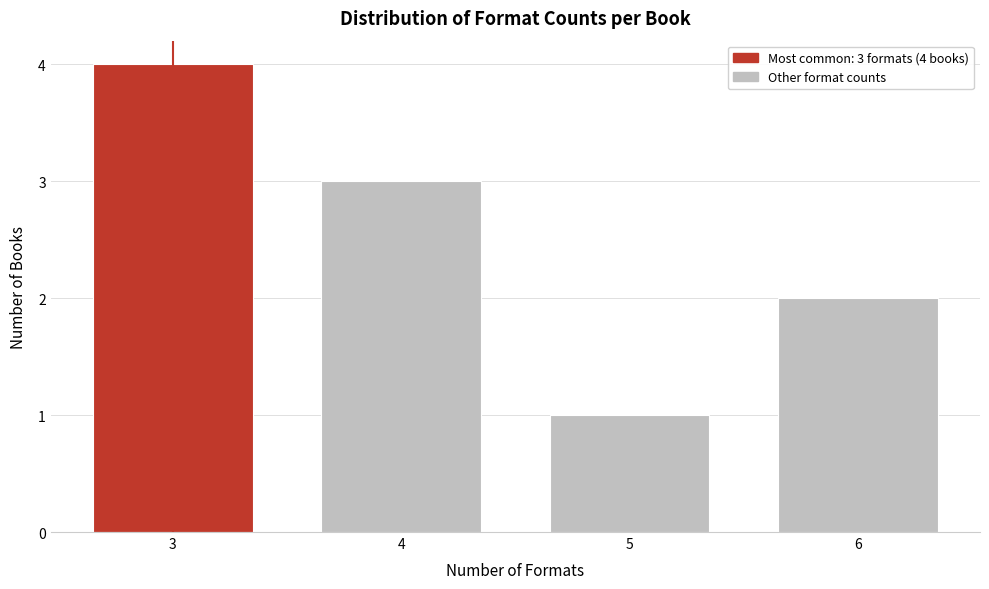

Reading right to left, what are all the values shown in this chart?

6=2	5=1	4=3	3=4